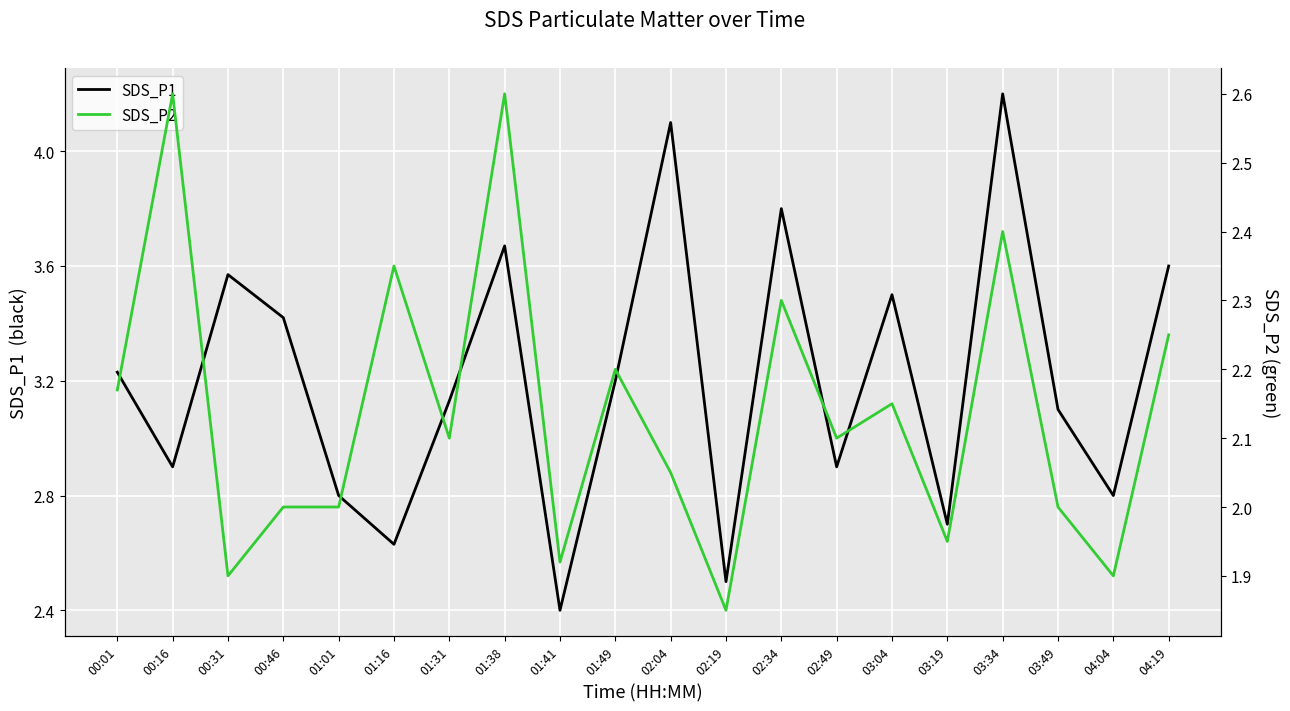

What is the difference between the SDS_P1 values at 02:34 and 04:04?

1.0